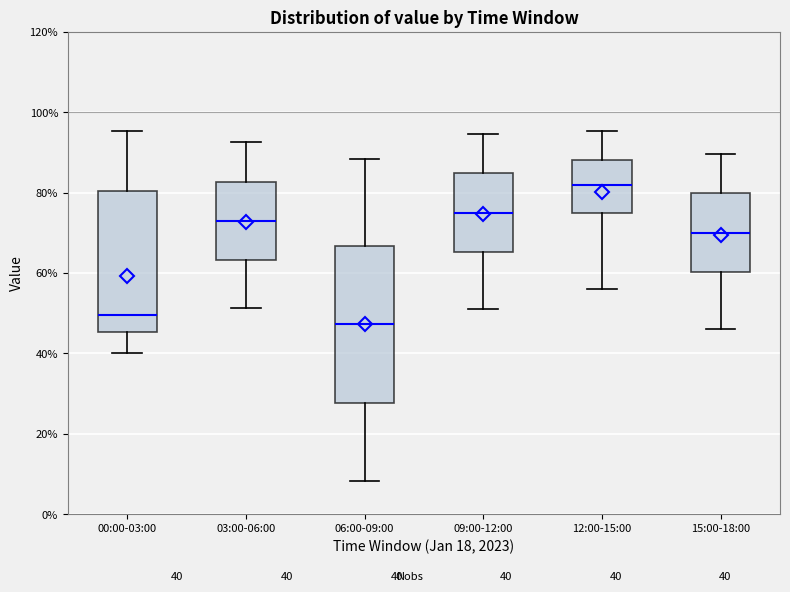

Which box's median line is the lowest?

06:00-09:00